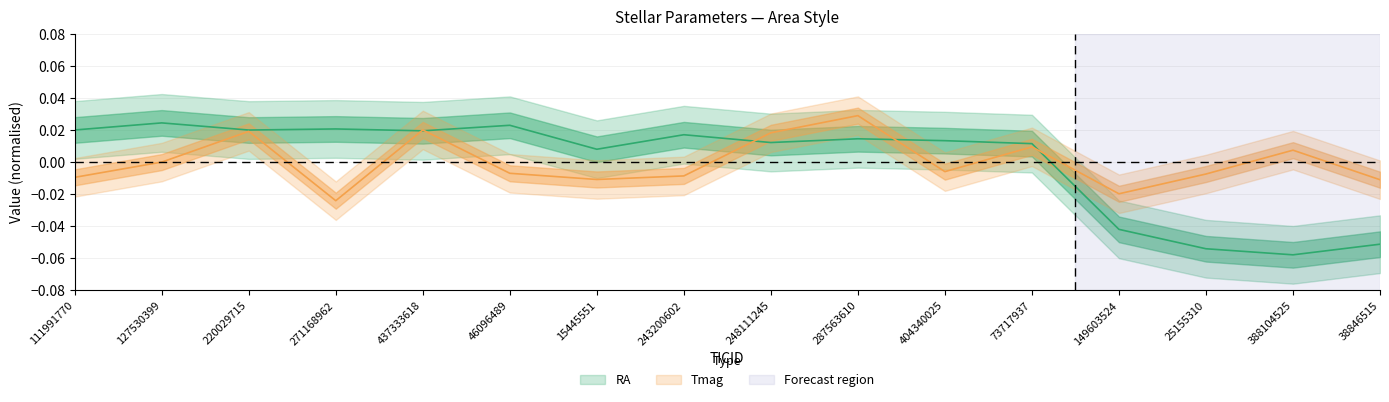

What position from the right is 127530399?

15